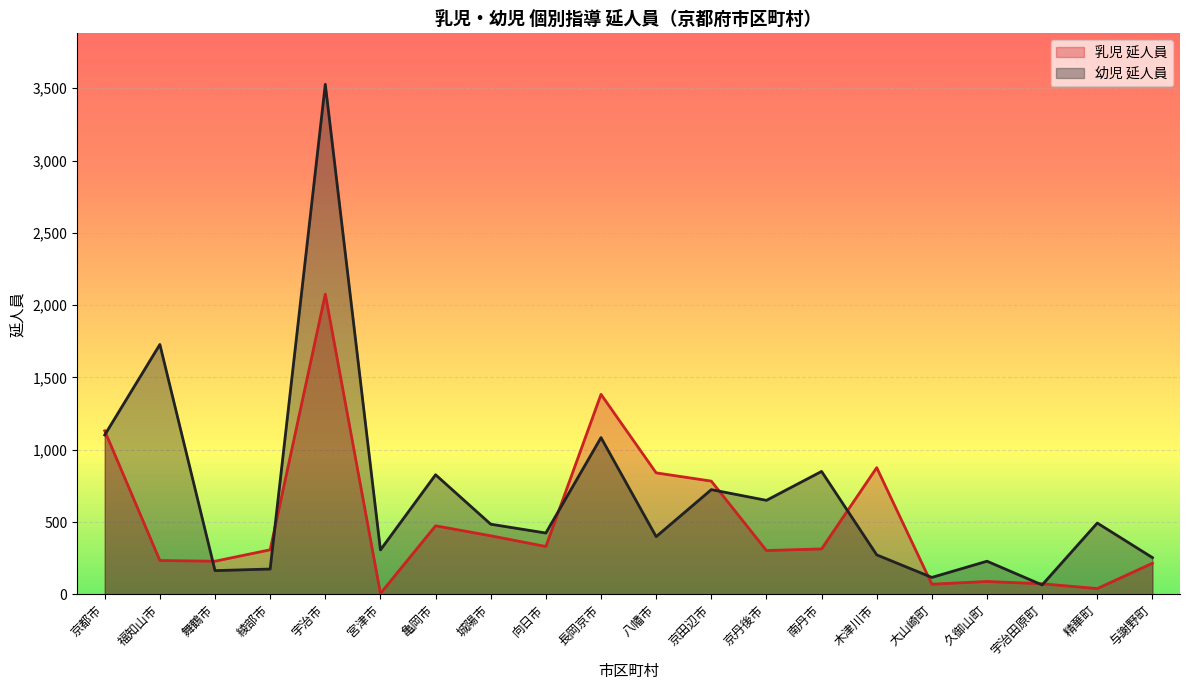

What is the average value of the 幼児 延人員 series?

694